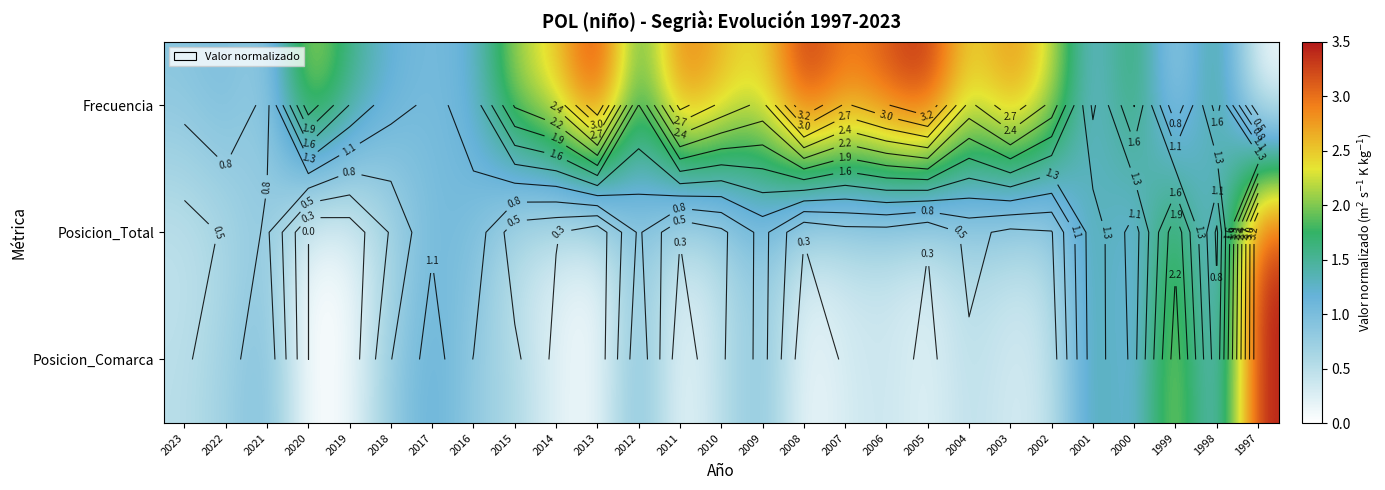

At which label is Posicion_Total closest to 1?

2016